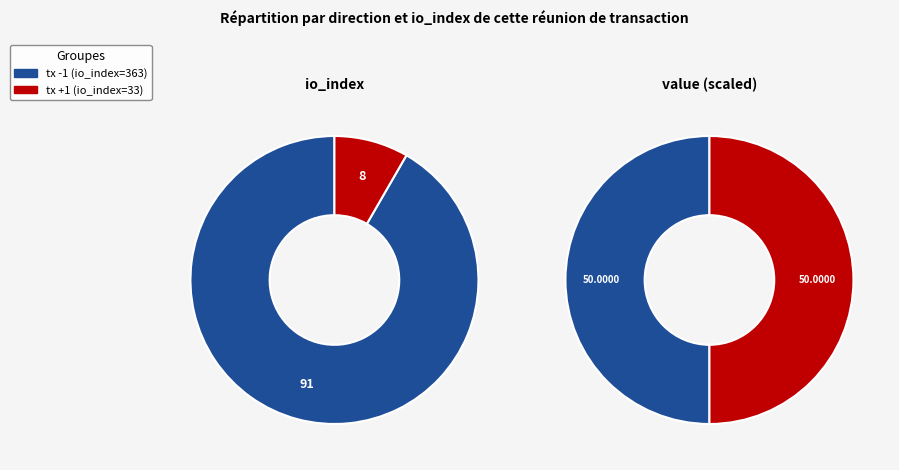

What percentage is the io_index slice, to the nearest percent?

92%